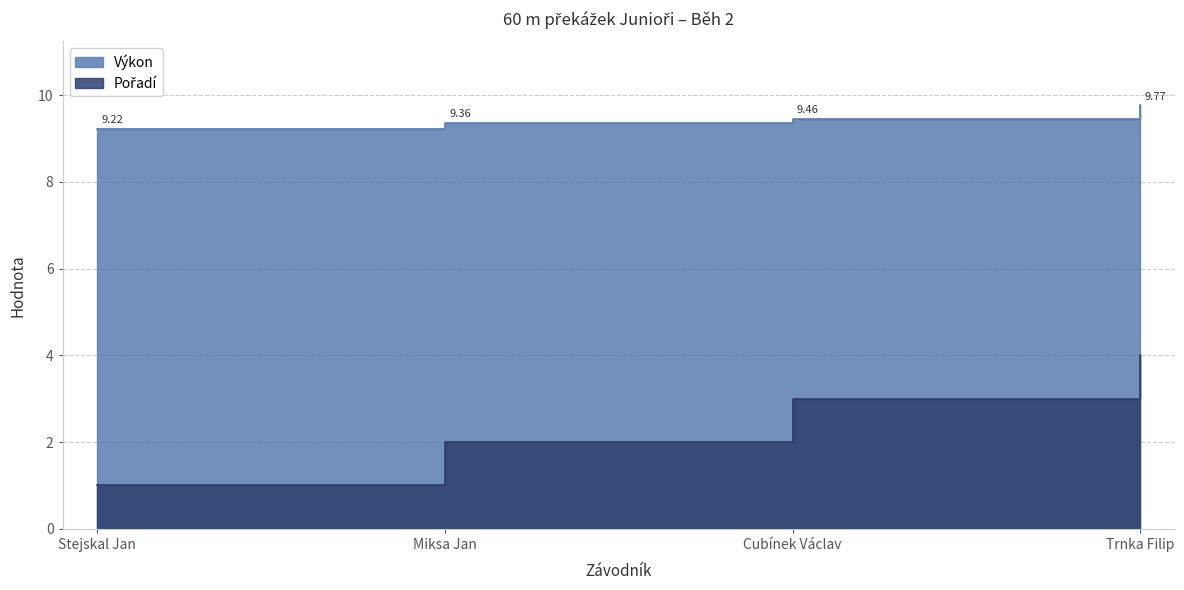

What is the sum of all Výkon values?

37.8